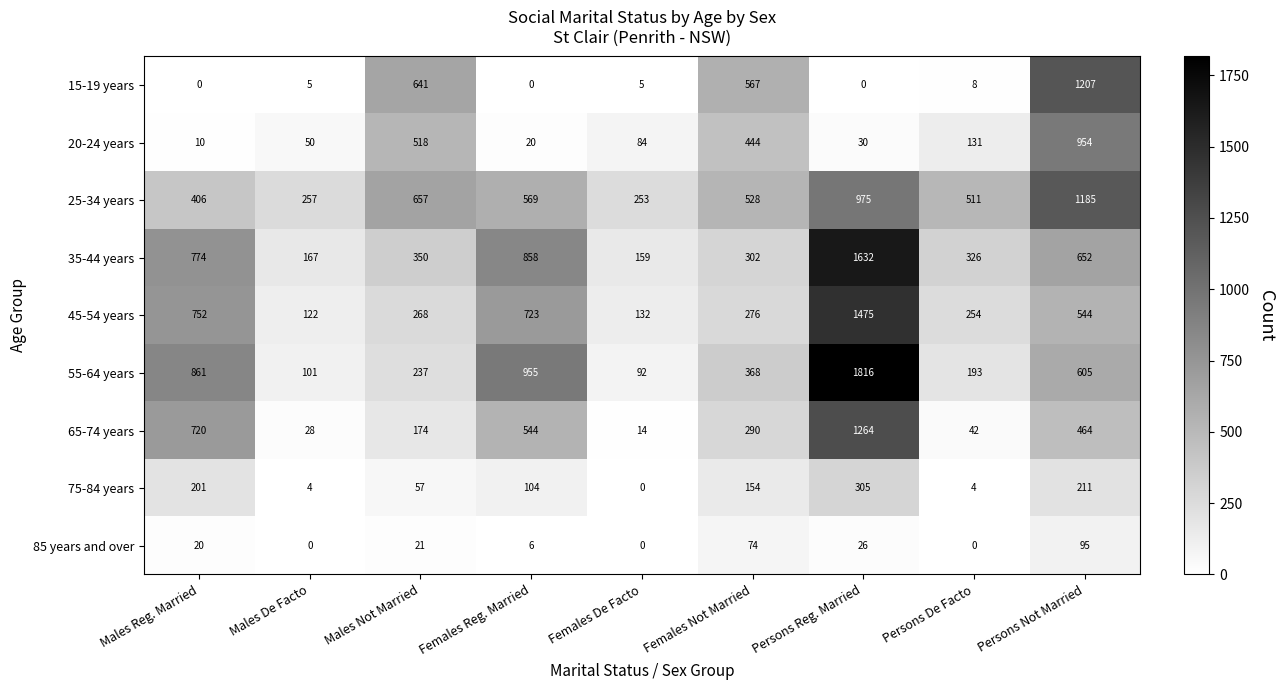

Rank the categories by 35-44 years value from highest to lowest.

Persons Reg. Married, Females Reg. Married, Males Reg. Married, Persons Not Married, Males Not Married, Persons De Facto, Females Not Married, Males De Facto, Females De Facto